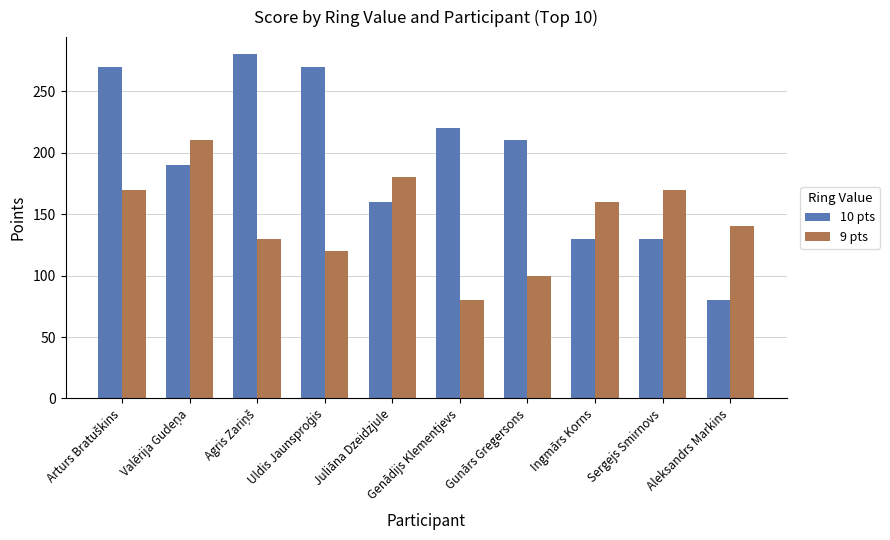

What is the difference between the maximum and minimum values in the 9 pts series?

130